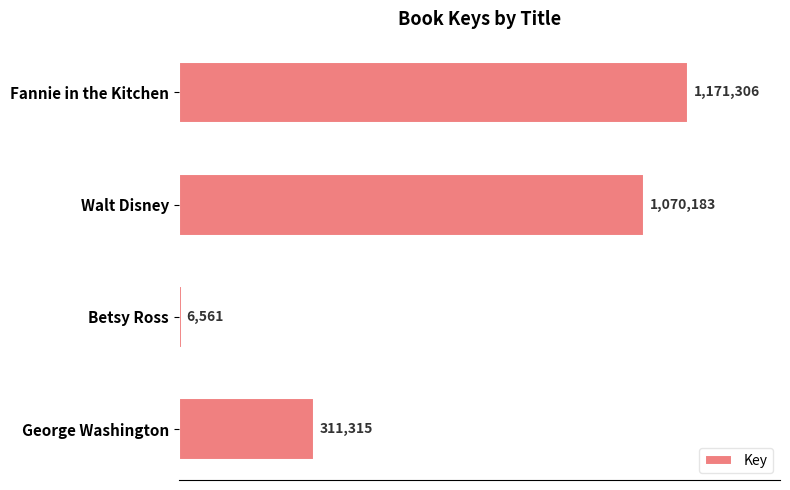

Does the chart contain any negative values?

No